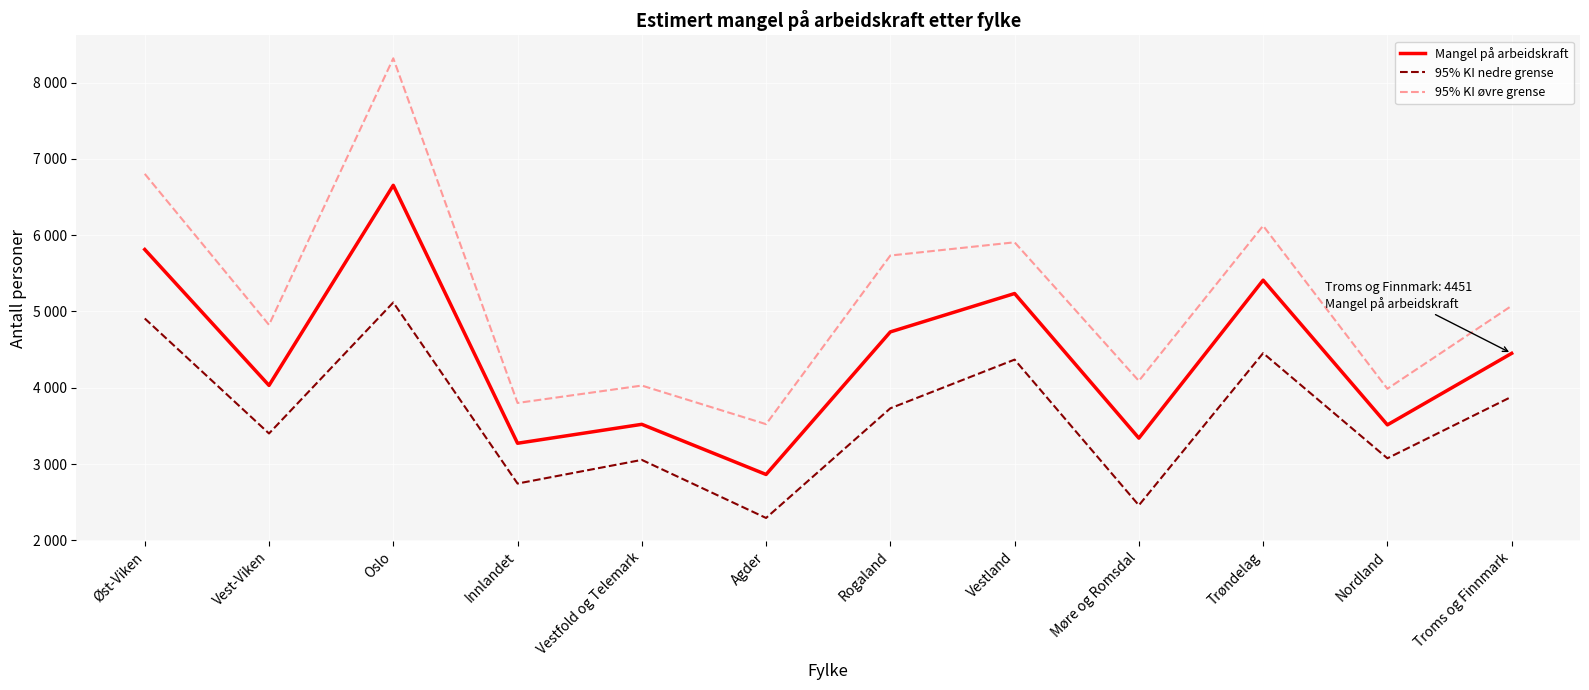

Is the value of 95% KI øvre grense at Trøndelag greater than the value of Mangel på arbeidskraft at Innlandet?

Yes